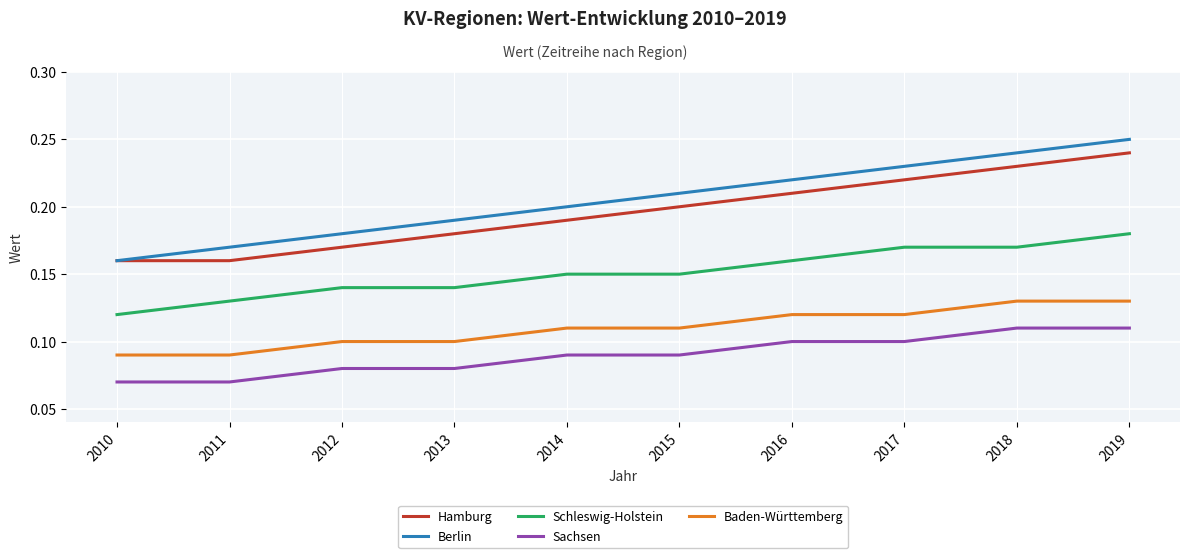

At 2015, list the series in order from largest to smallest.

Berlin, Hamburg, Schleswig-Holstein, Baden-Württemberg, Sachsen